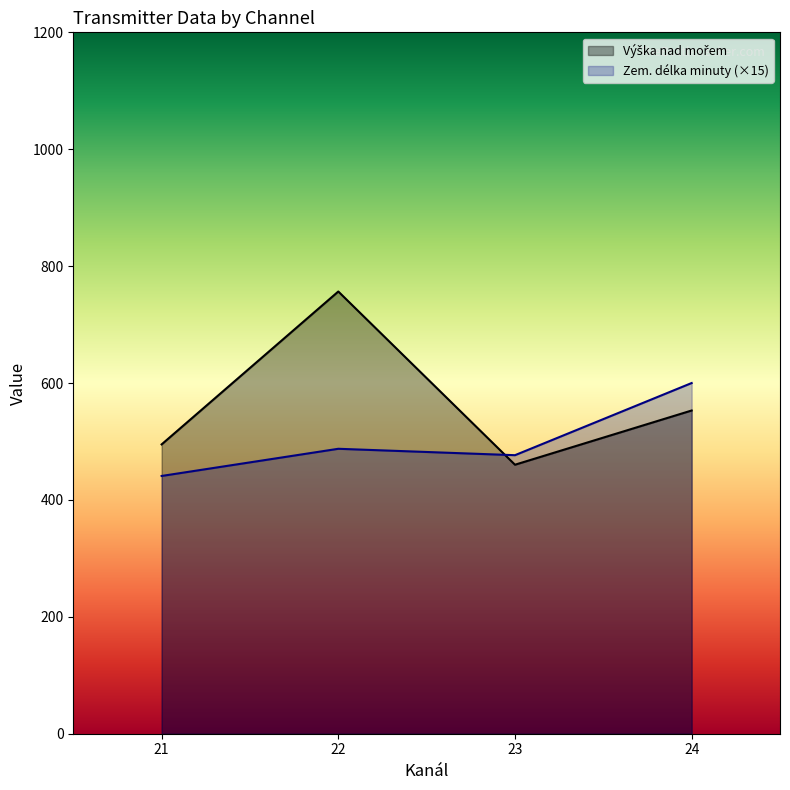

Read the Zem. délka minuty (×15) value at 22.

487.5